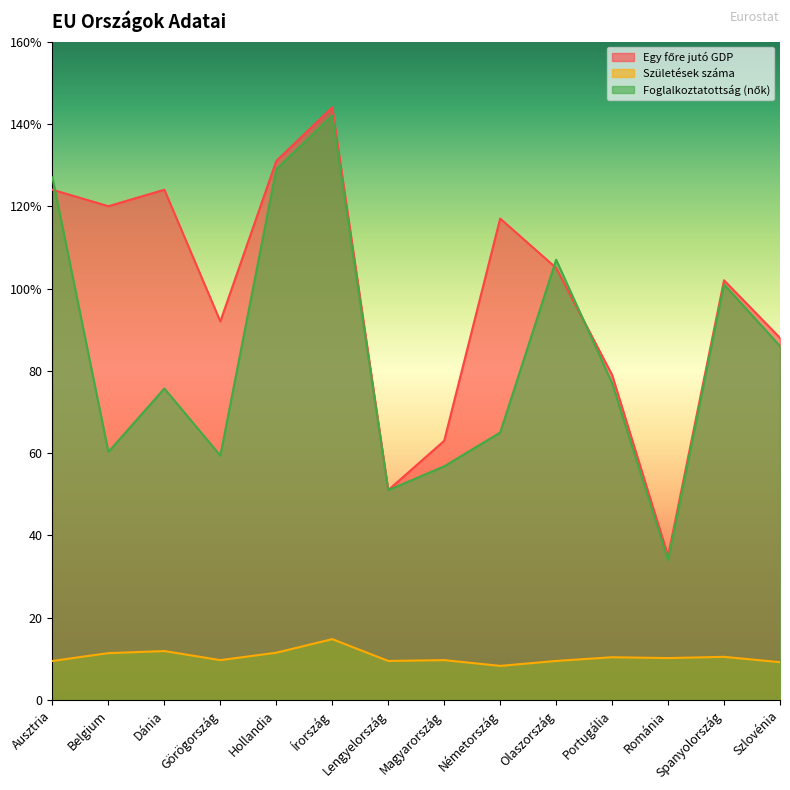

What are all the series names shown in the legend?

Egy főre jutó GDP, Születések száma, Foglalkoztatottság (nők)